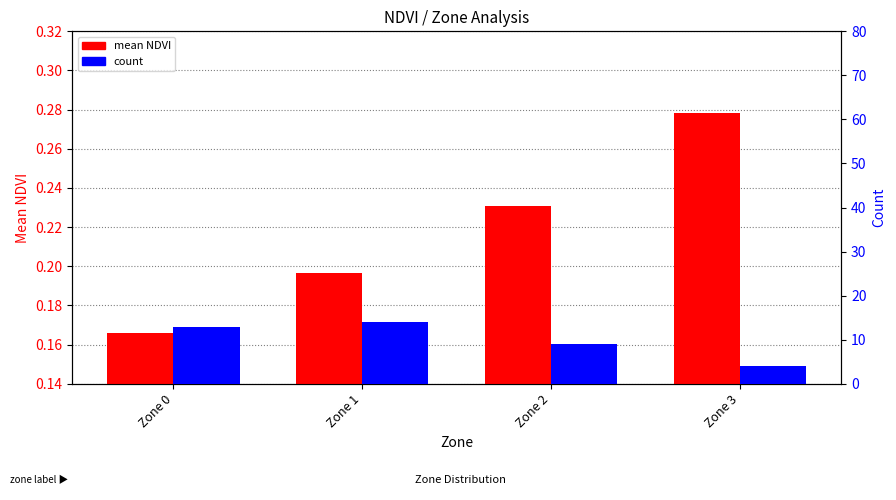

What is the sum of the count values at Zone 0 and Zone 3?

17.0